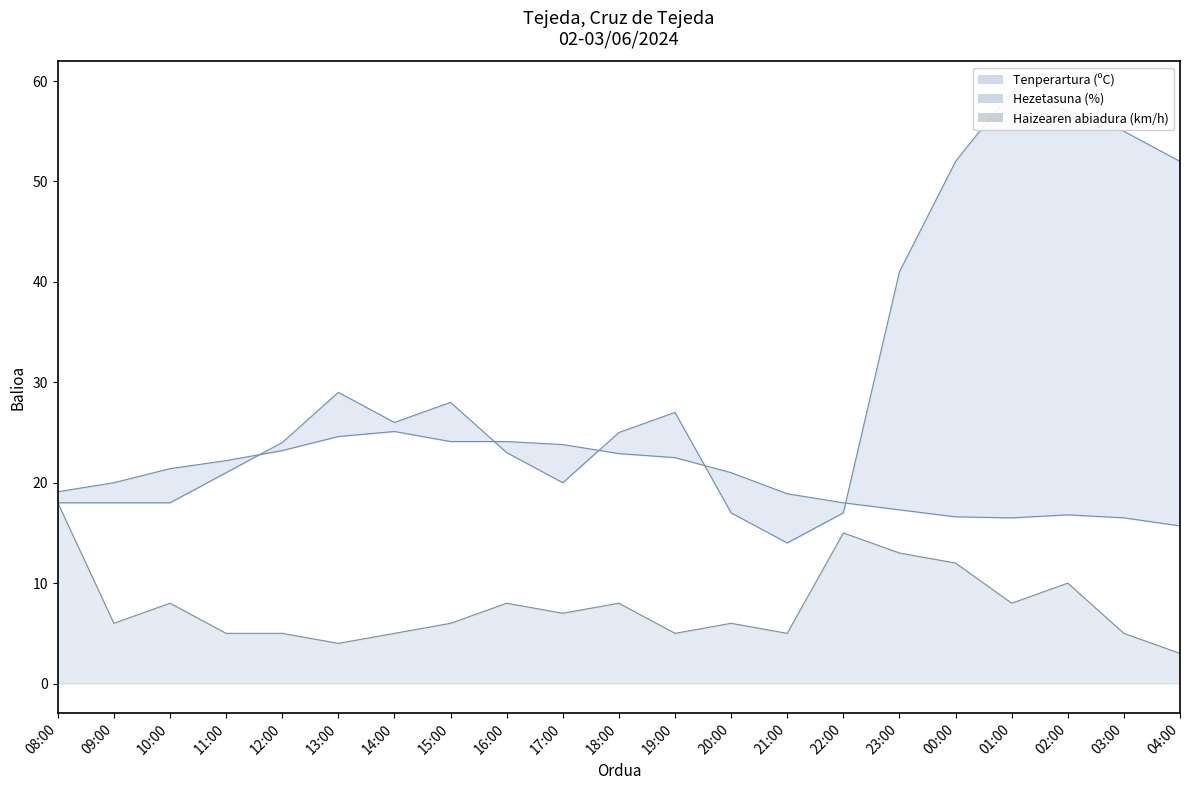

What are all the series names shown in the legend?

Tenperartura (ºC), Hezetasuna (%), Haizearen abiadura (km/h)